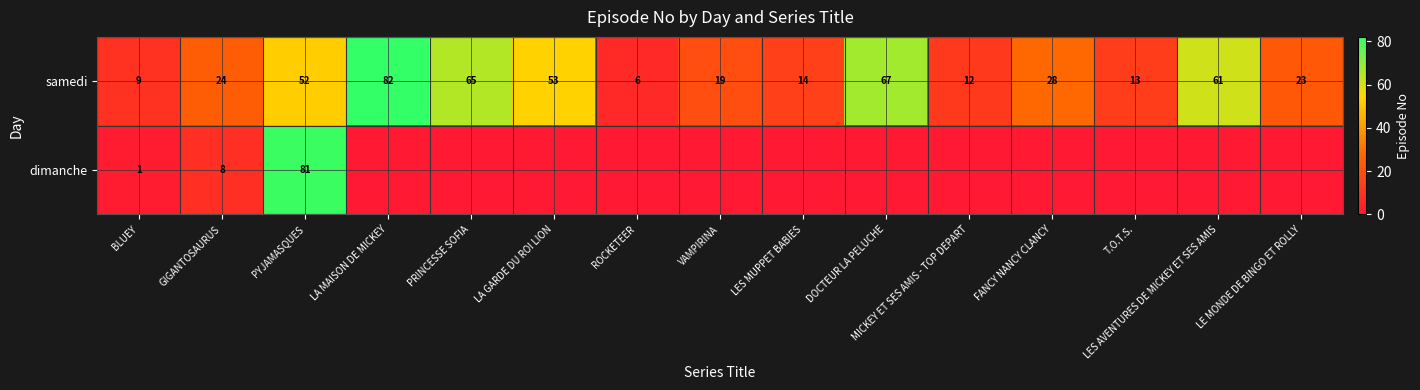

Where is samedi nearest to the value 44?

PYJAMASQUES